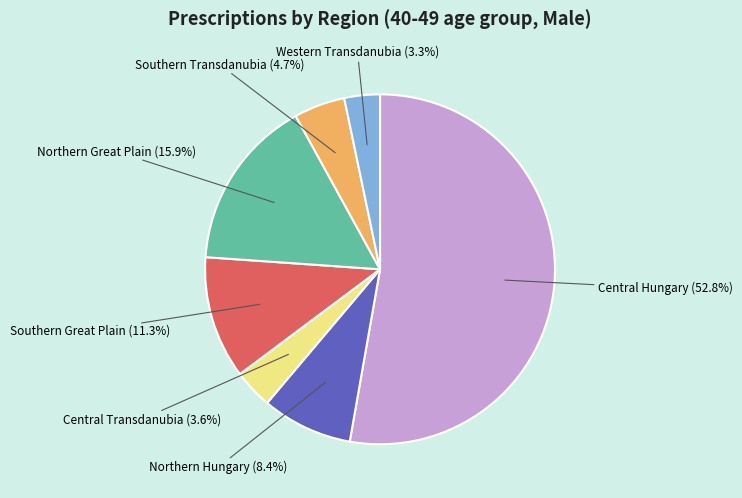

How many segments does this pie chart have?

7